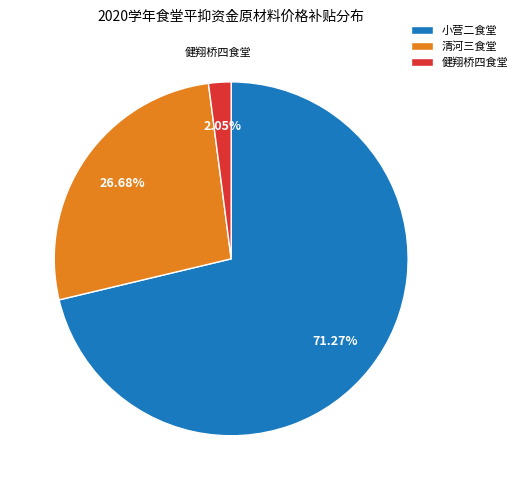

Do 小营二食堂 and 健翔桥四食堂 together represent more than half of the pie?

Yes